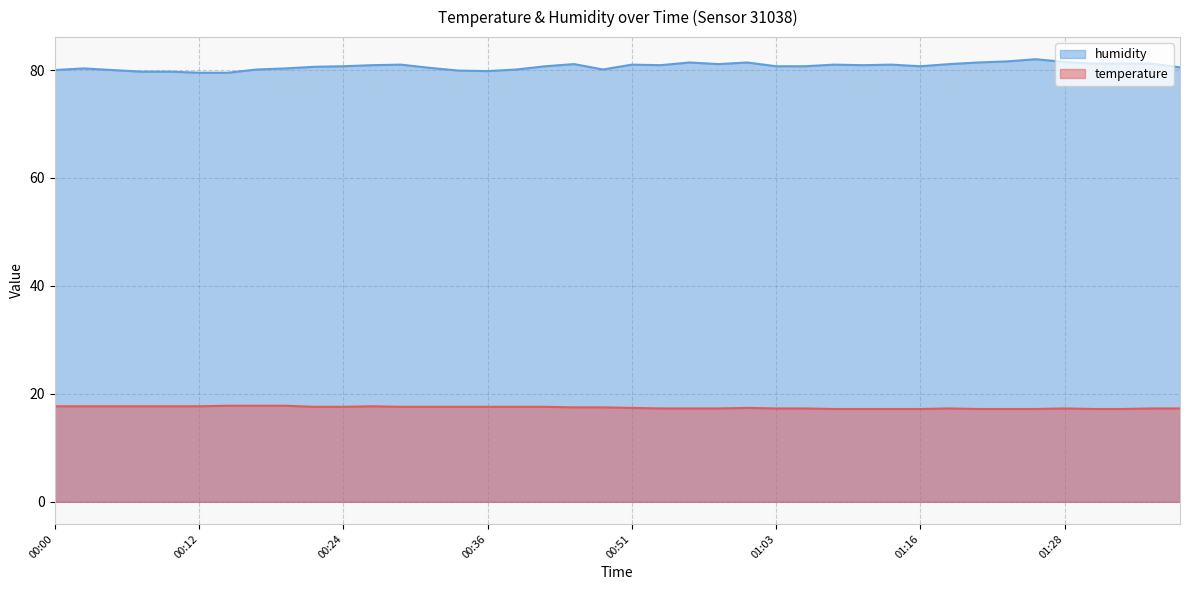

What are all the series names shown in the legend?

temperature, humidity